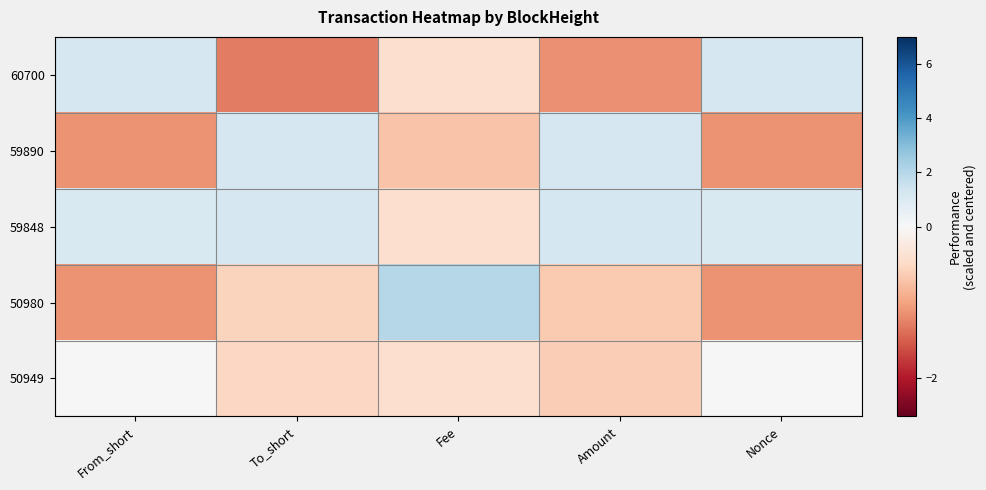

Reading left to right, what are all the values shown in this chart?

60700: From_short=1.2	To_short=-1.3	Fee=-0.4	Amount=-1.1	Nonce=1.2
59890: From_short=-1.1	To_short=1.2	Fee=-0.7	Amount=1.2	Nonce=-1.1
59848: From_short=1.1	To_short=1.2	Fee=-0.4	Amount=1.2	Nonce=1.1
50980: From_short=-1.1	To_short=-0.6	Fee=2.0	Amount=-0.7	Nonce=-1.1
50949: From_short=0.0	To_short=-0.5	Fee=-0.4	Amount=-0.6	Nonce=0.0